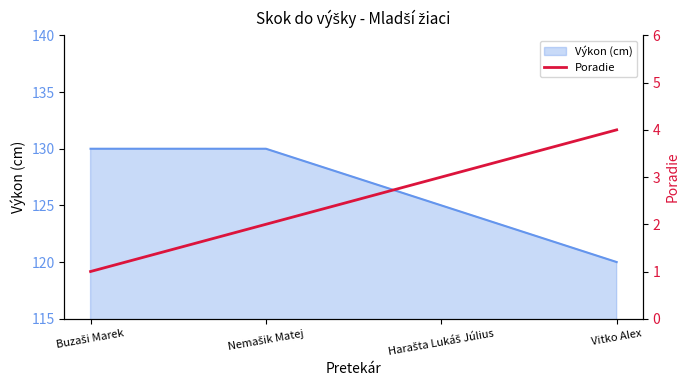

Which category has the lowest value in the Výkon (cm) series?

Vitko Alex